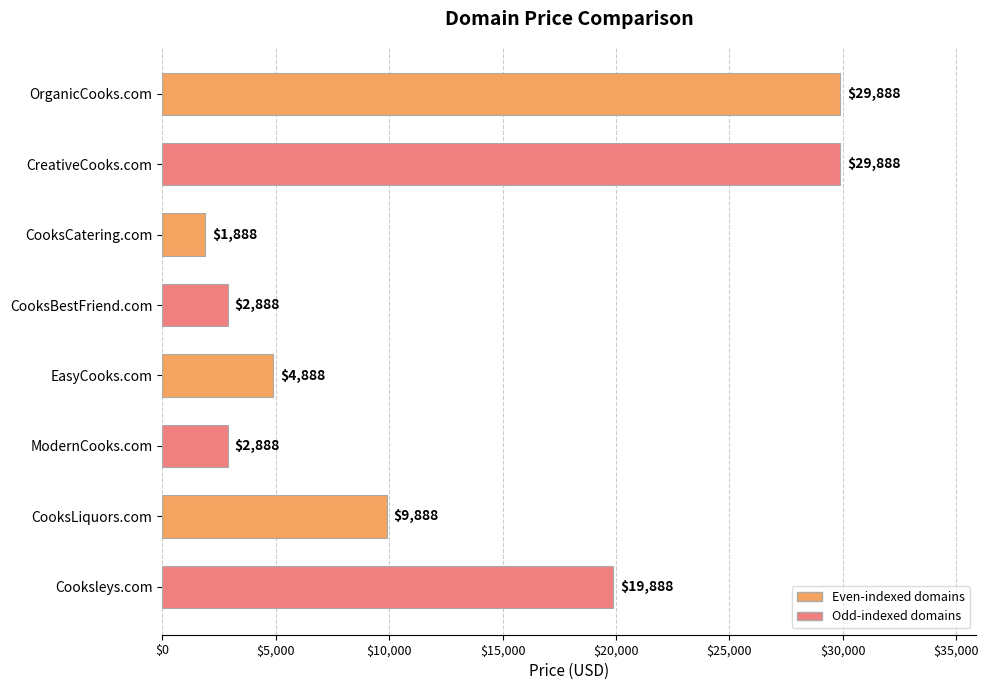

What is the sum of all values?

102104